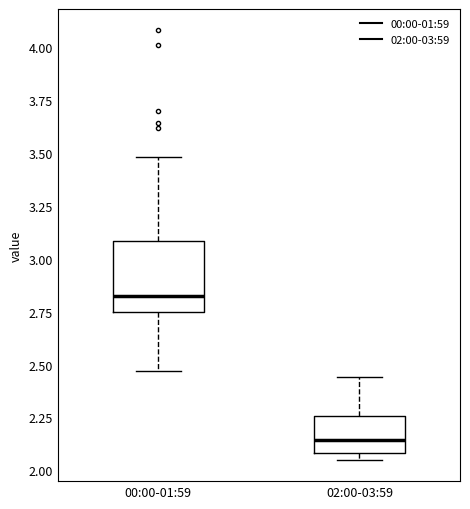

Reading left to right, transcribe this box plot: for each box, give where its median line is, the range the box spans, and where its two whiskers end, as read against the y-axis. The values are not printed on the chart, so give them approximately, as read against the axis.

00:00-01:59: median 2.85, box 2.75 to 3.10, whiskers 2.45 to 3.50
02:00-03:59: median 2.15, box 2.10 to 2.25, whiskers 2.05 to 2.45